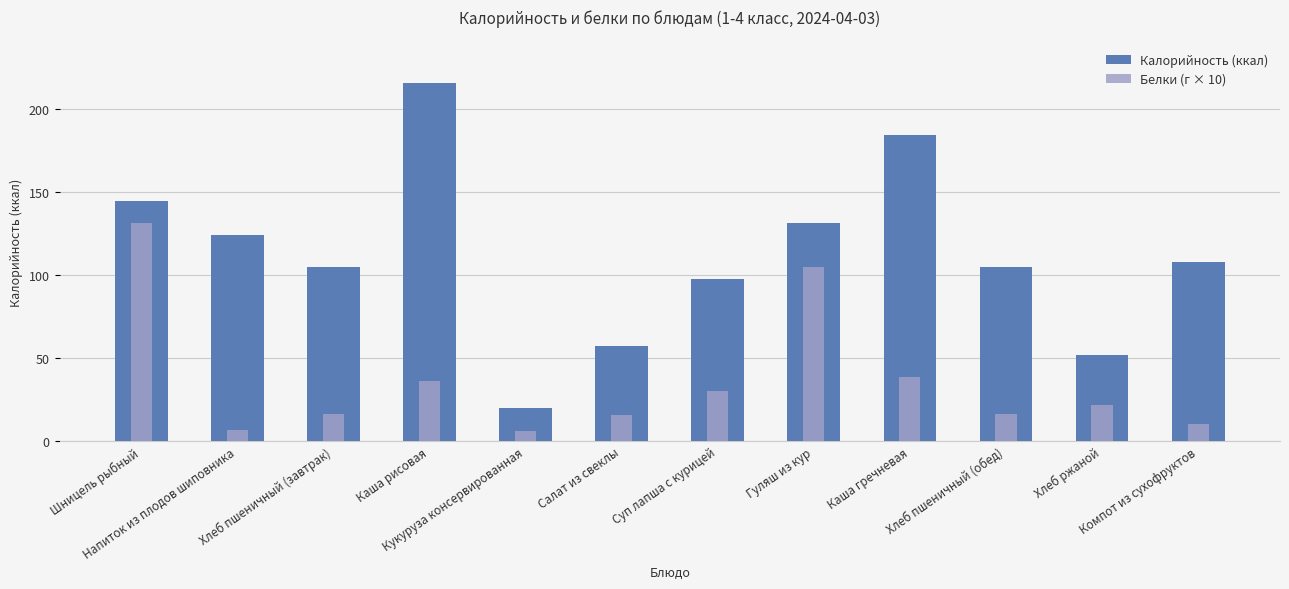

What is the label of the 12th bar from the left?

Компот из сухофруктов